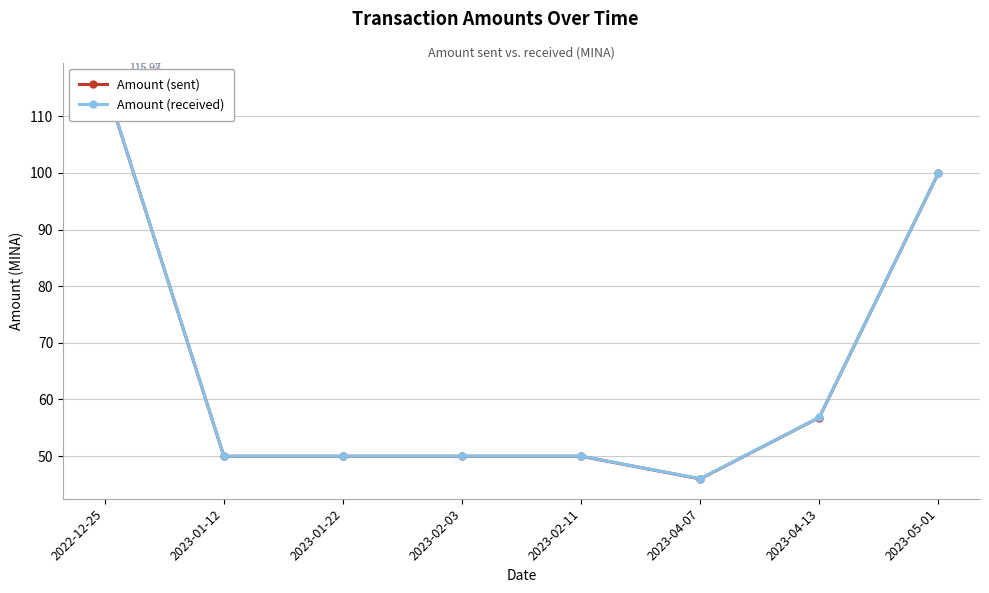

At how many categories does at least one series exceed 50?

3